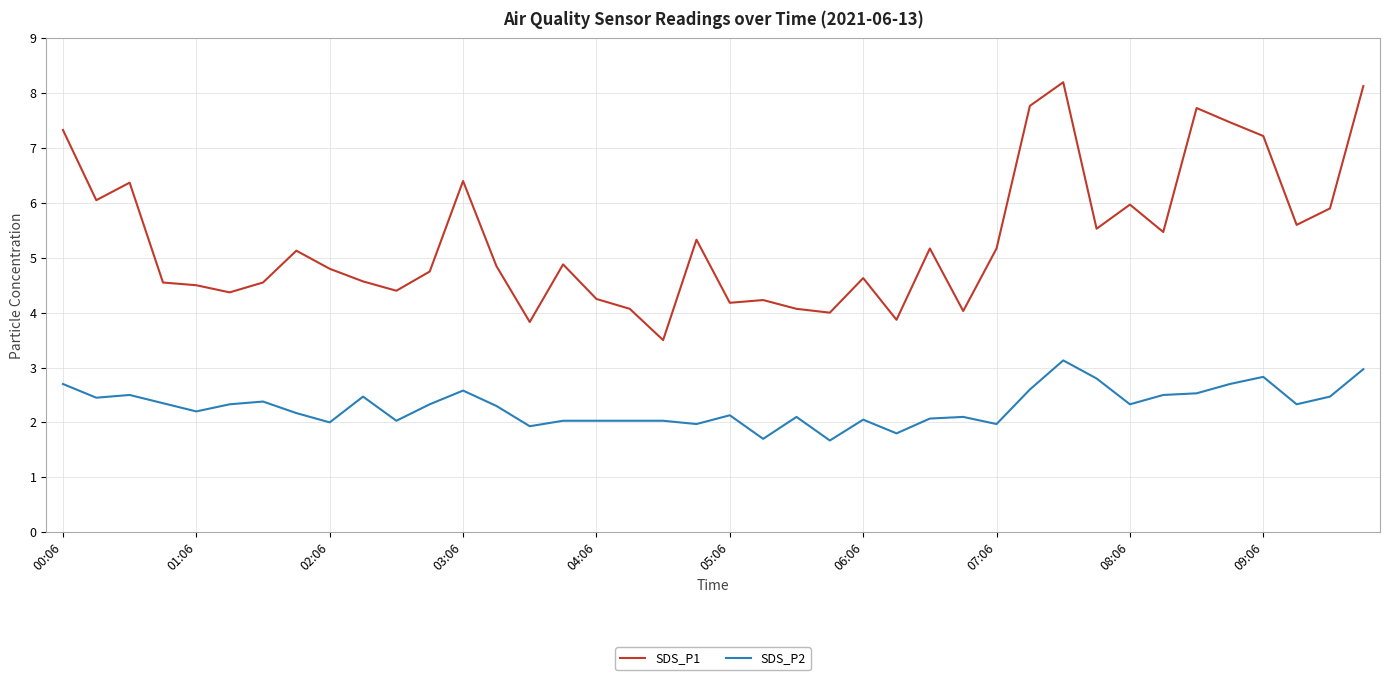

What are all the series names shown in the legend?

SDS_P1, SDS_P2